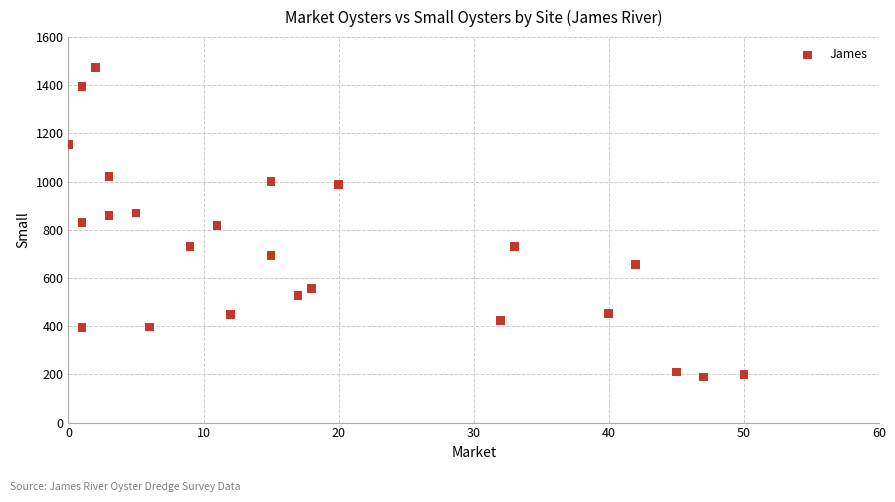

What is the range of Y values (max minus min)?

1285